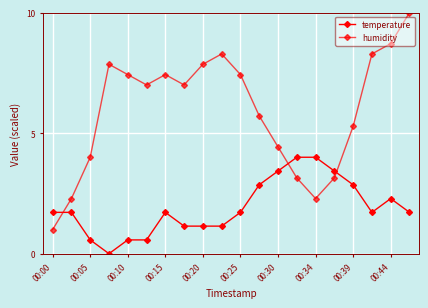

Rank the series by their average value, from highest to lowest.

humidity, temperature